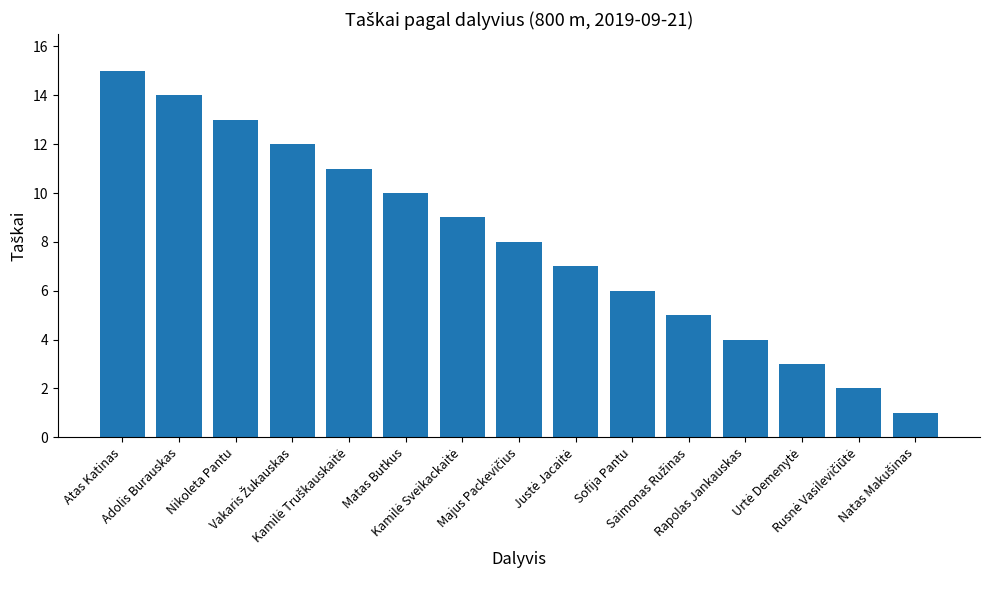

What is the sum of all values?

120